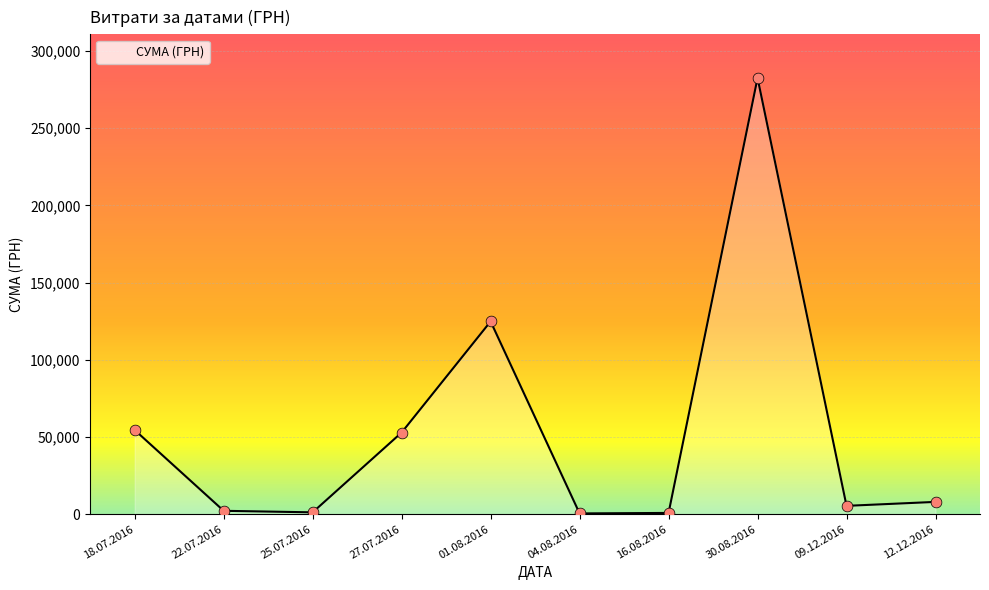

Approximately how many times larger is the value at 18.07.2016 compared to 12.12.2016?

6.8